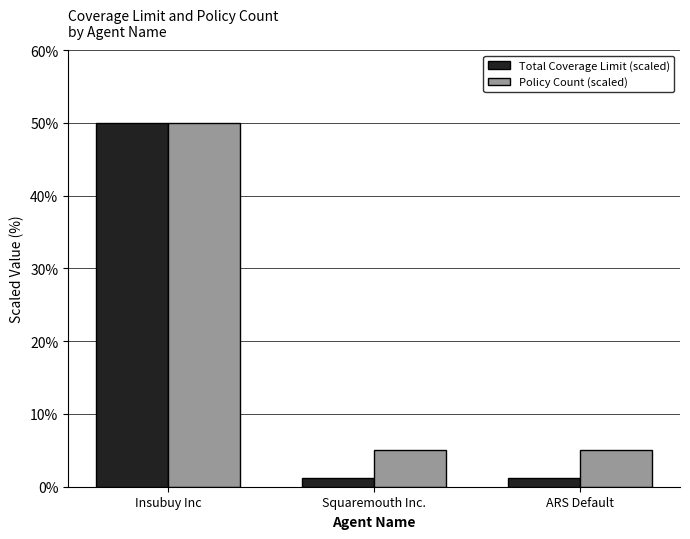

At which category is the sum across all series the highest?

Insubuy Inc